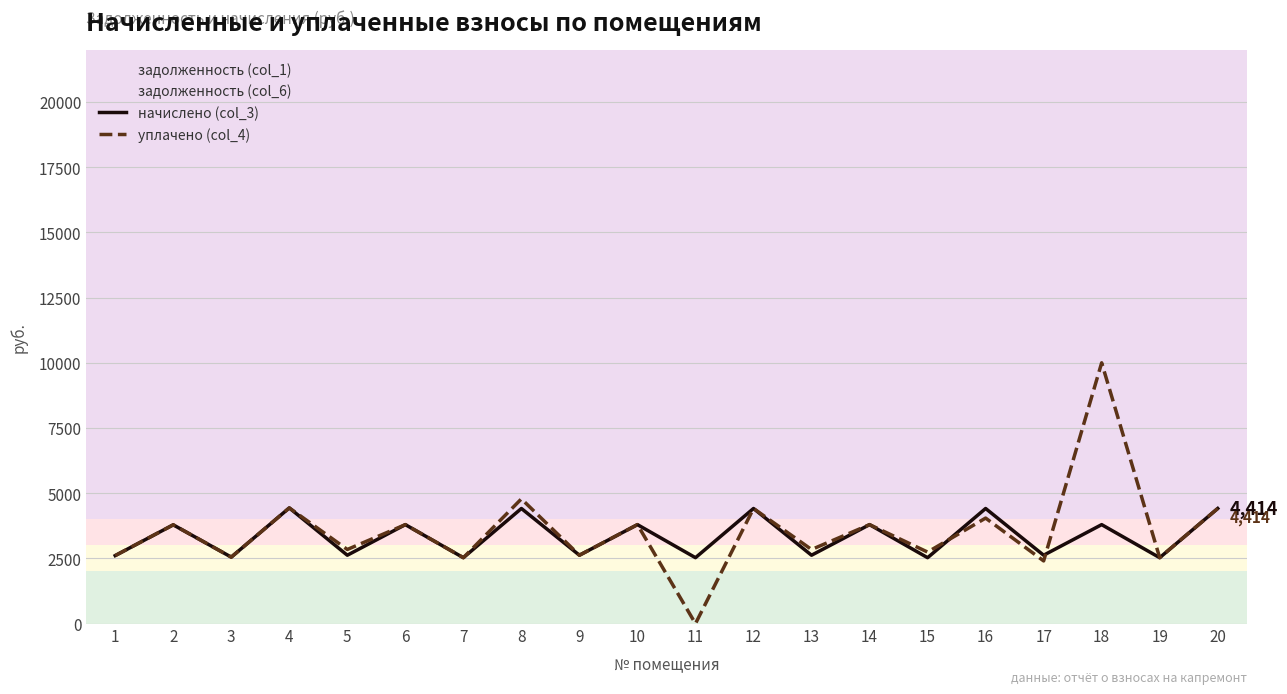

How many lines are shown in the chart?

2